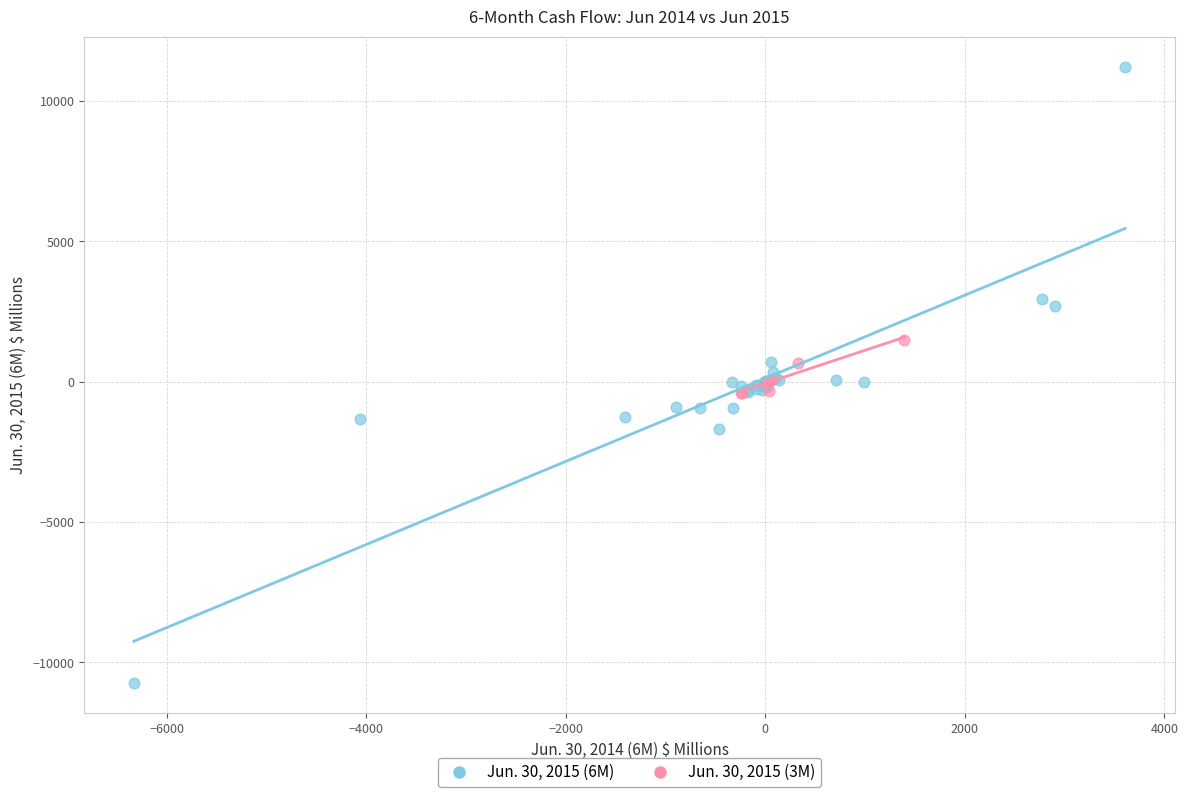

Which series reaches the minimum Y coordinate?

Jun. 30, 2015 (6M)